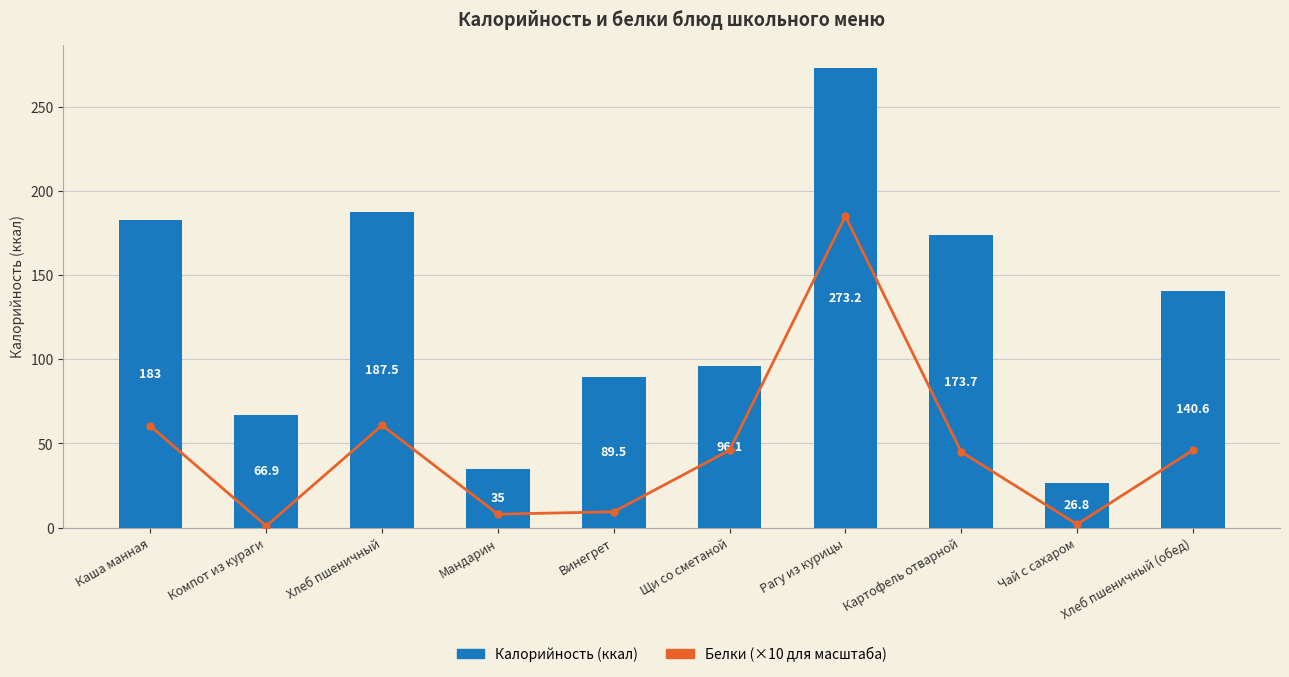

What is the label of the 8th bar from the right?

Хлеб пшеничный